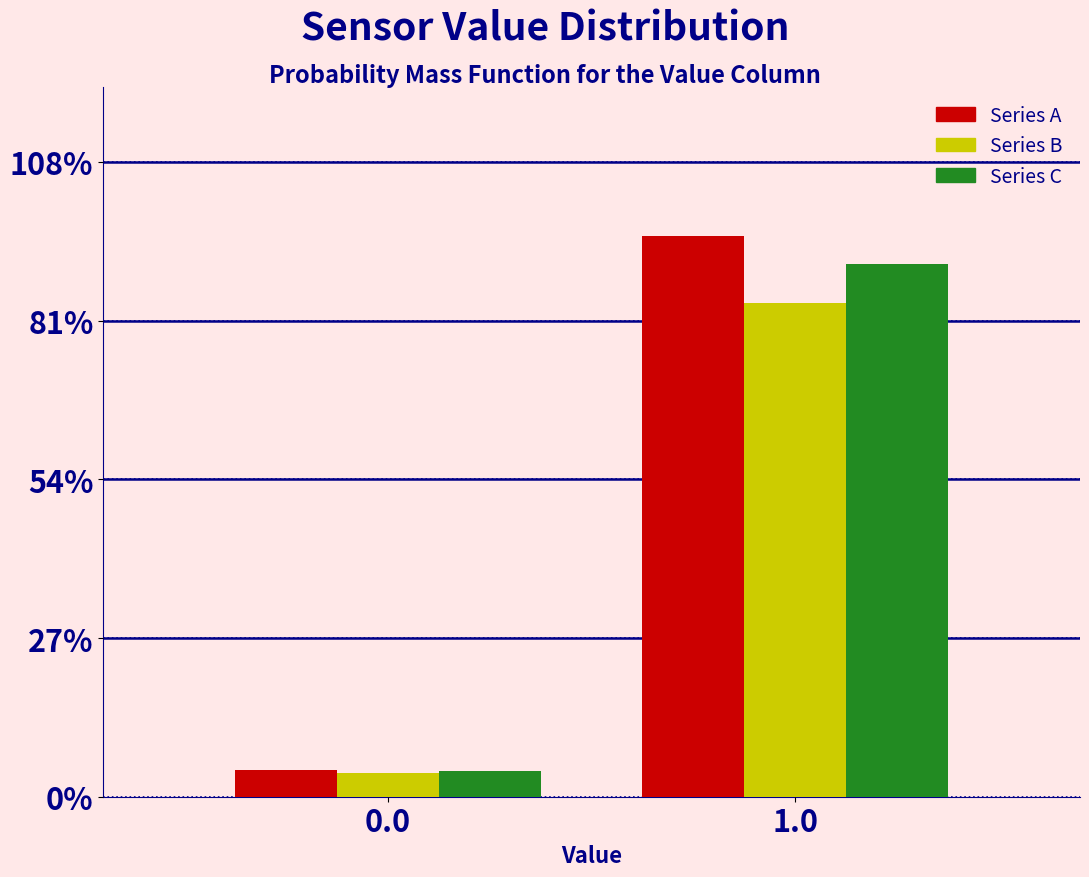

Reading left to right, transcribe all the data shown in this chart.

Series A: 0.0=4.5	1.0=95.5
Series B: 0.0=4.0	1.0=84.0
Series C: 0.0=4.3	1.0=90.7